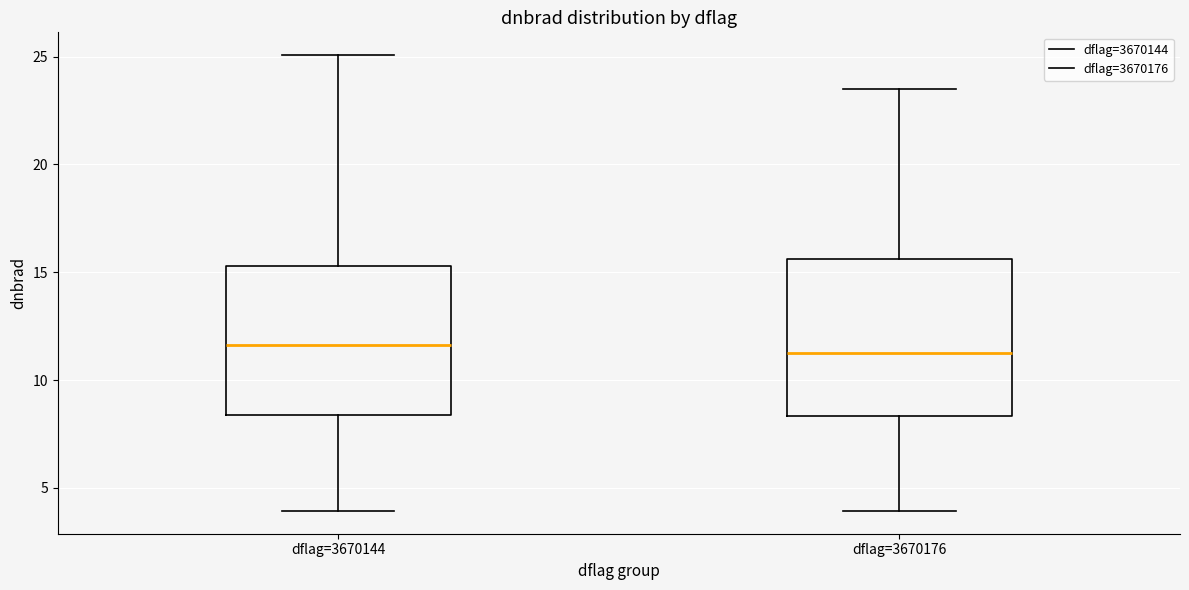

Where does the lower whisker of the box for dflag=3670144 end on the y-axis? The values are not printed on the chart, so give them approximately, as read against the axis.

4.0